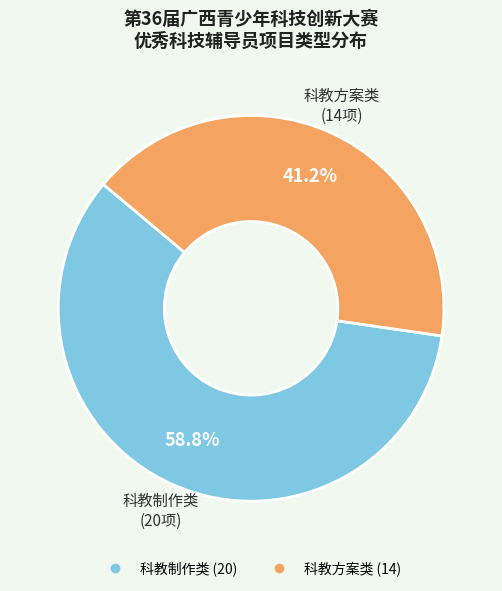

Rank the categories by value from highest to lowest.

科教制作类, 科教方案类